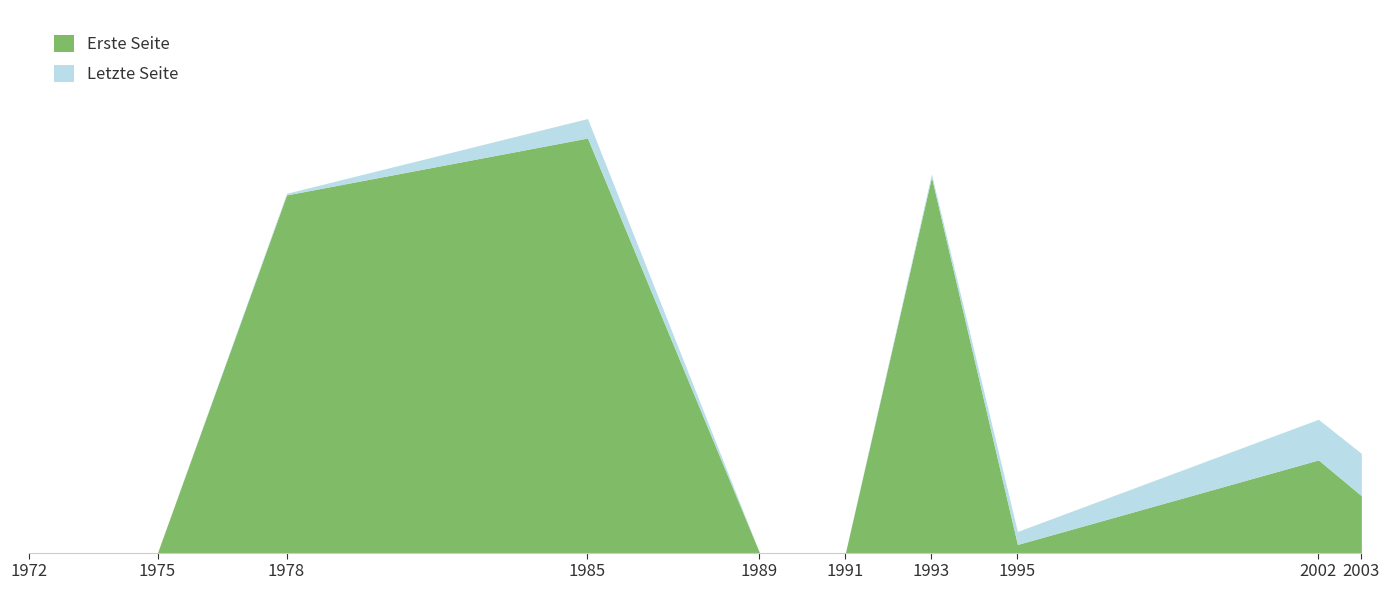

How many lines are shown in the chart?

2